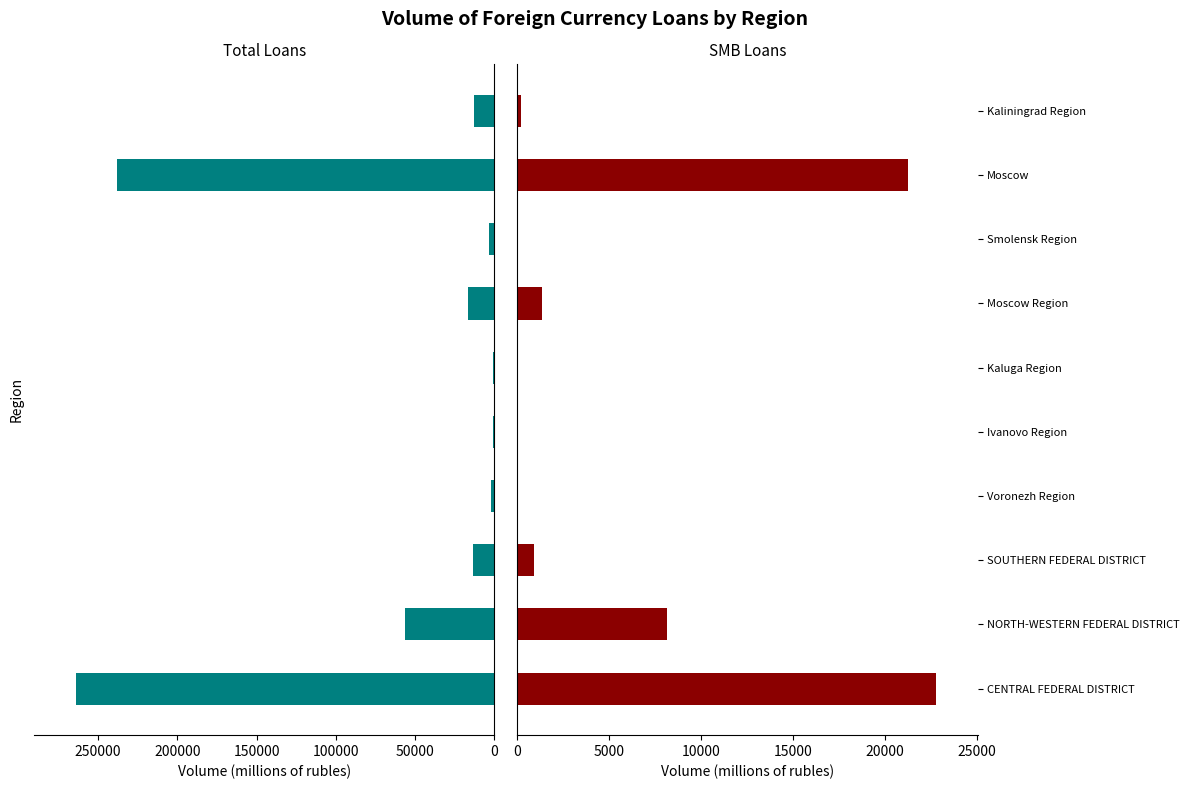

What position from the left is Moscow?

9